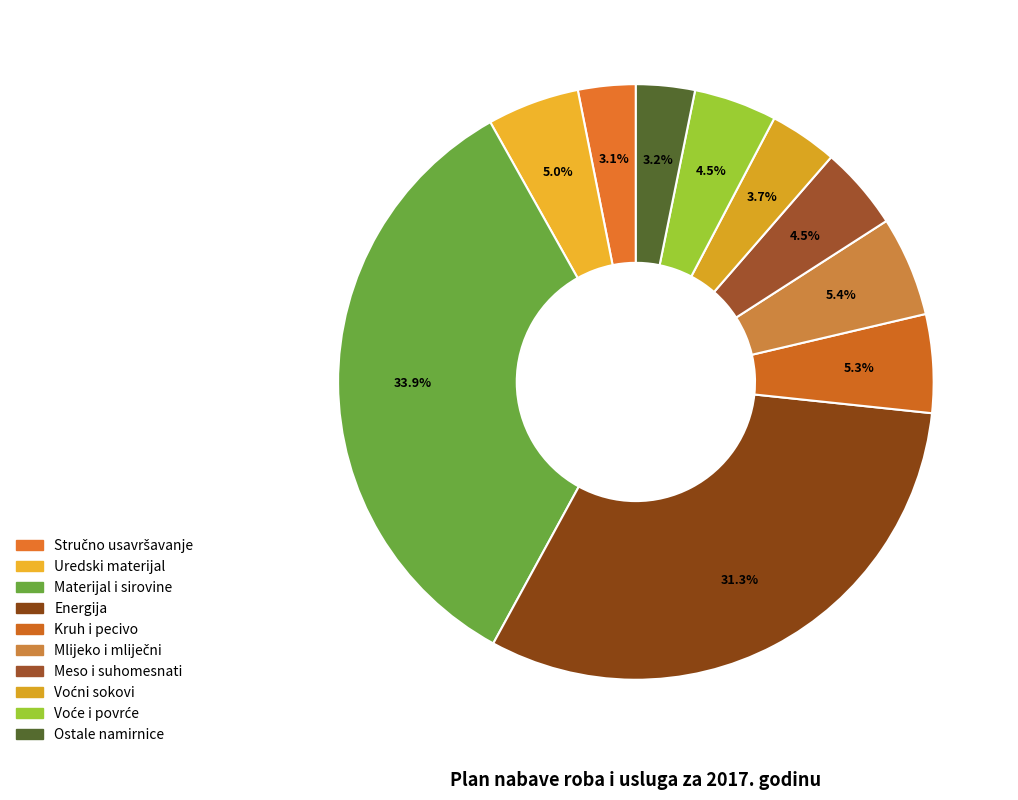

What is the largest slice in the pie chart?

Materijal i sirovine